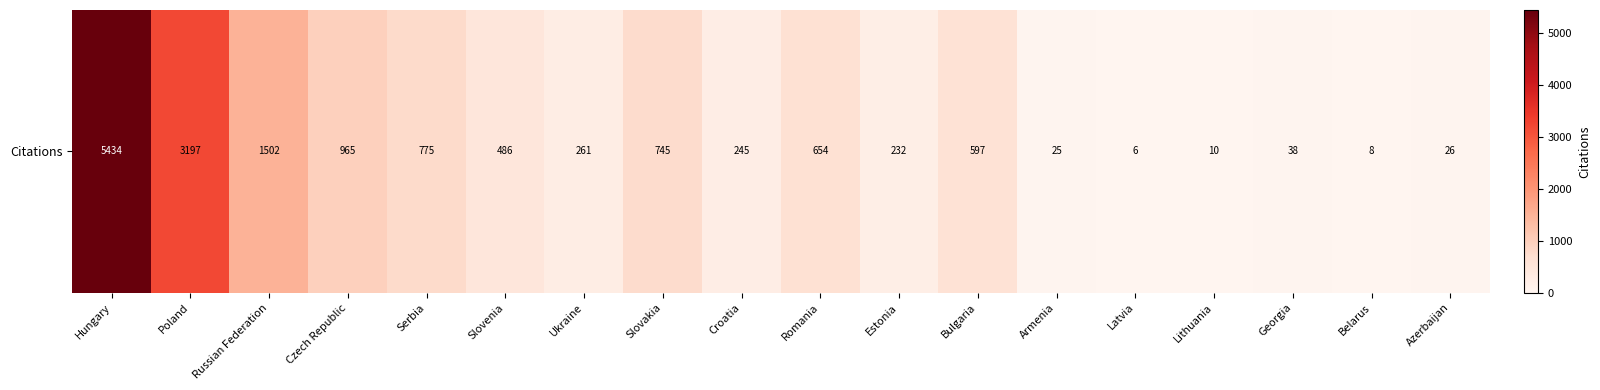

Rank the categories by value from highest to lowest.

Hungary, Poland, Russian Federation, Czech Republic, Serbia, Slovakia, Romania, Bulgaria, Slovenia, Ukraine, Croatia, Estonia, Georgia, Azerbaijan, Armenia, Lithuania, Belarus, Latvia